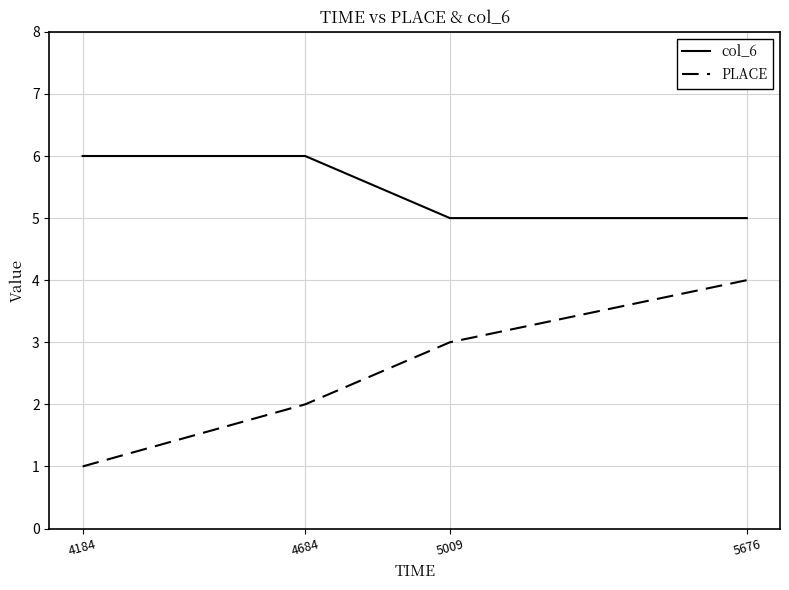

The value of PLACE at 5009 is 3. True or false?

True